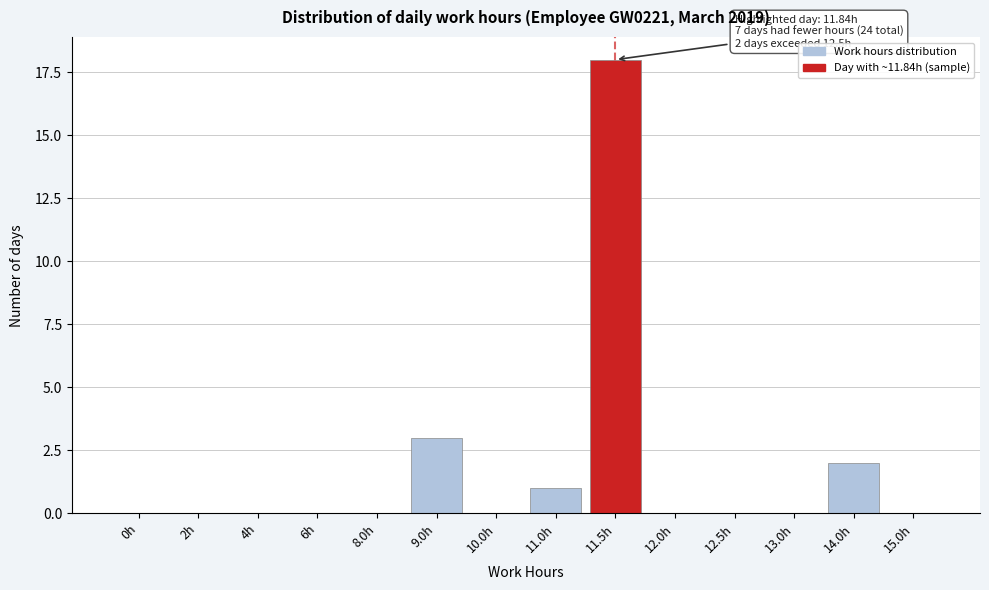

Reading right to left, list all the values displayed in this chart.

15.0h=0	14.0h=2	13.0h=0	12.5h=0	12.0h=0	11.5h=18	11.0h=1	10.0h=0	9.0h=3	8.0h=0	6h=0	4h=0	2h=0	0h=0